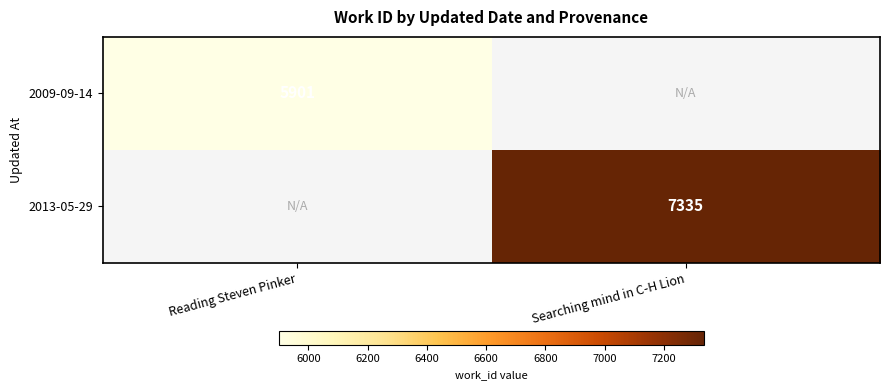

Is it true that 2013-05-29 equals 7335 at Searching mind in C-H Lion?

True